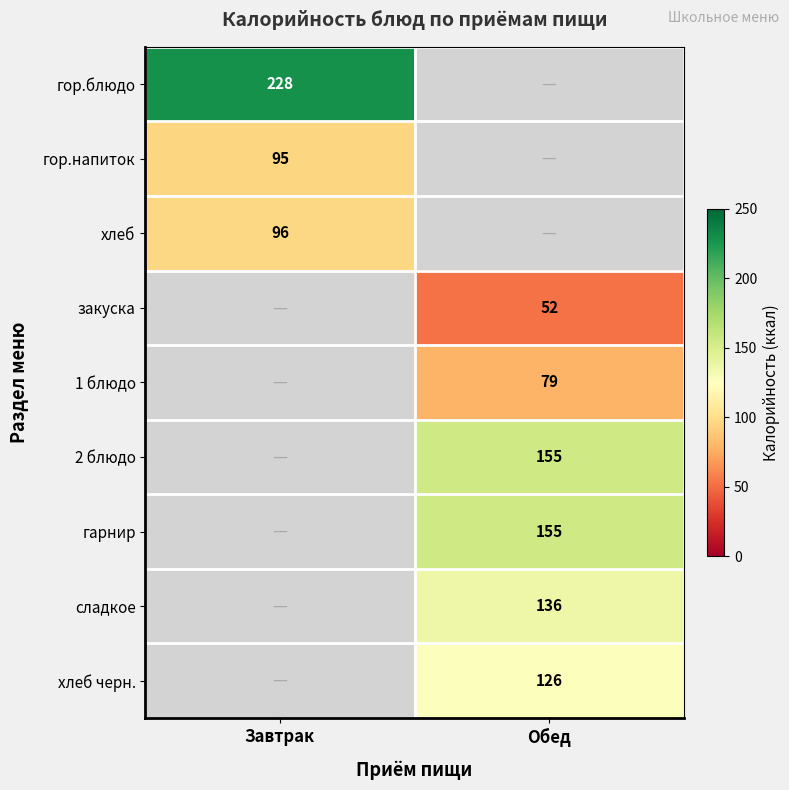

Count the number of categories in the chart.

2